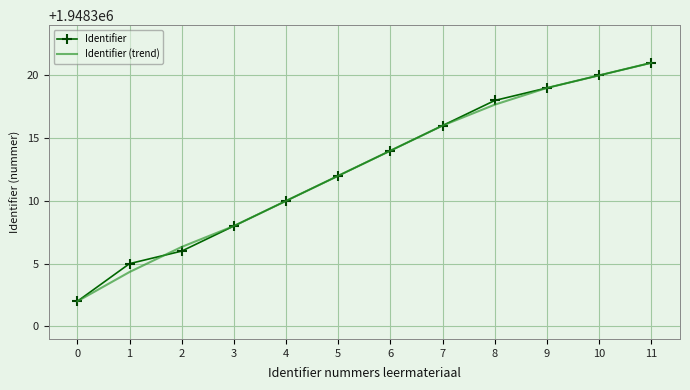

Between 2 and 4, which series saw the biggest shift?

Identifier